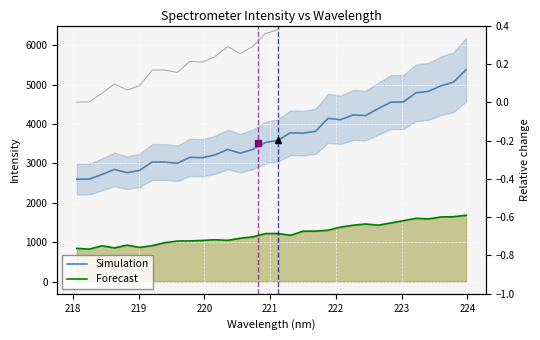

Is this an area chart (filled region under the line)?

No